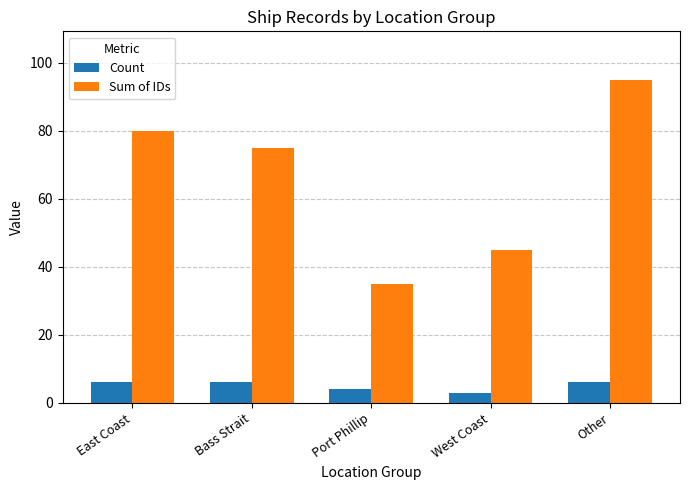

List the series in order of their peak value, highest first.

Sum of IDs, Count